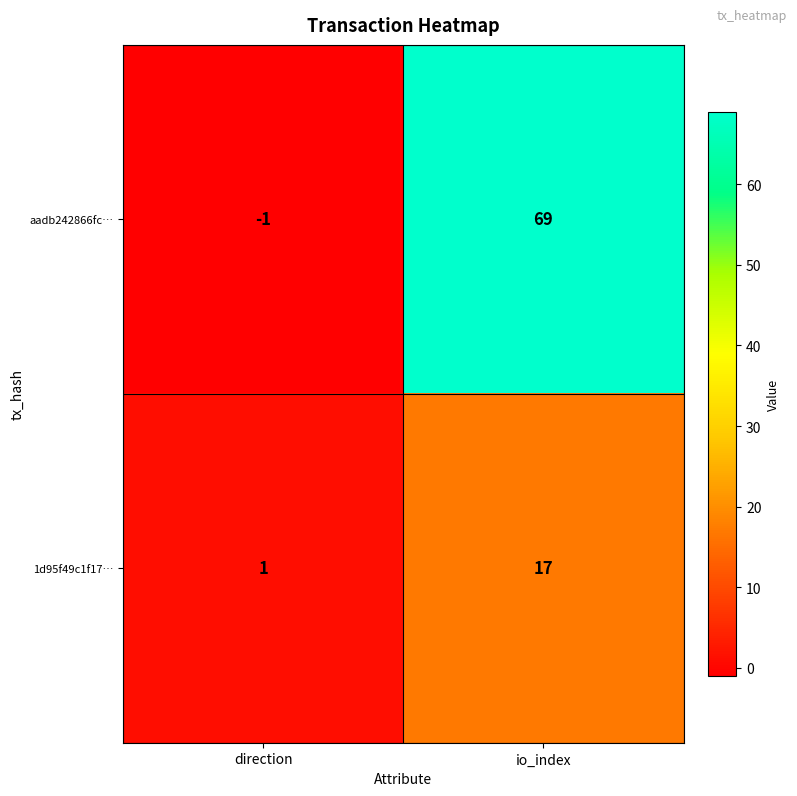

Which series changed the most between direction and io_index?

aadb242866fc…